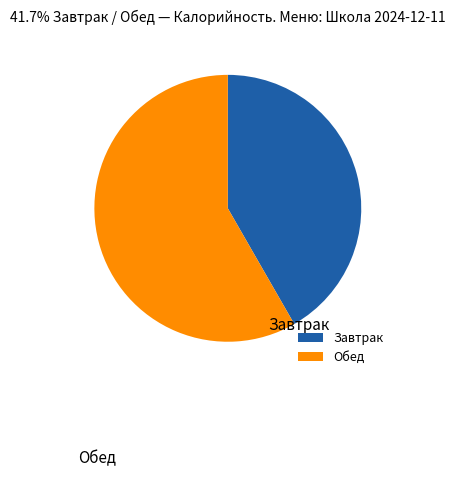

Count the number of slices in the pie.

2